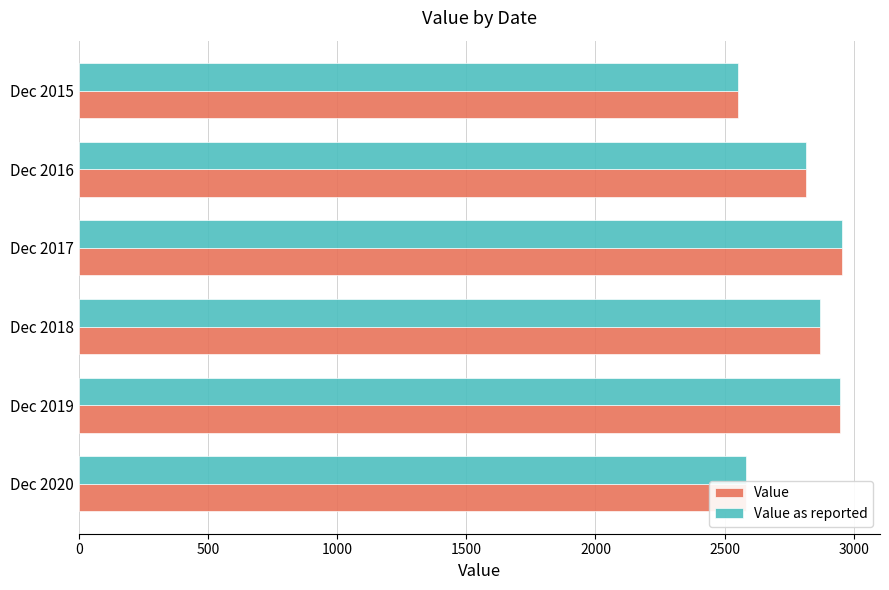

What is the sum of the Value values at Dec 2015 and Dec 2016?

5368